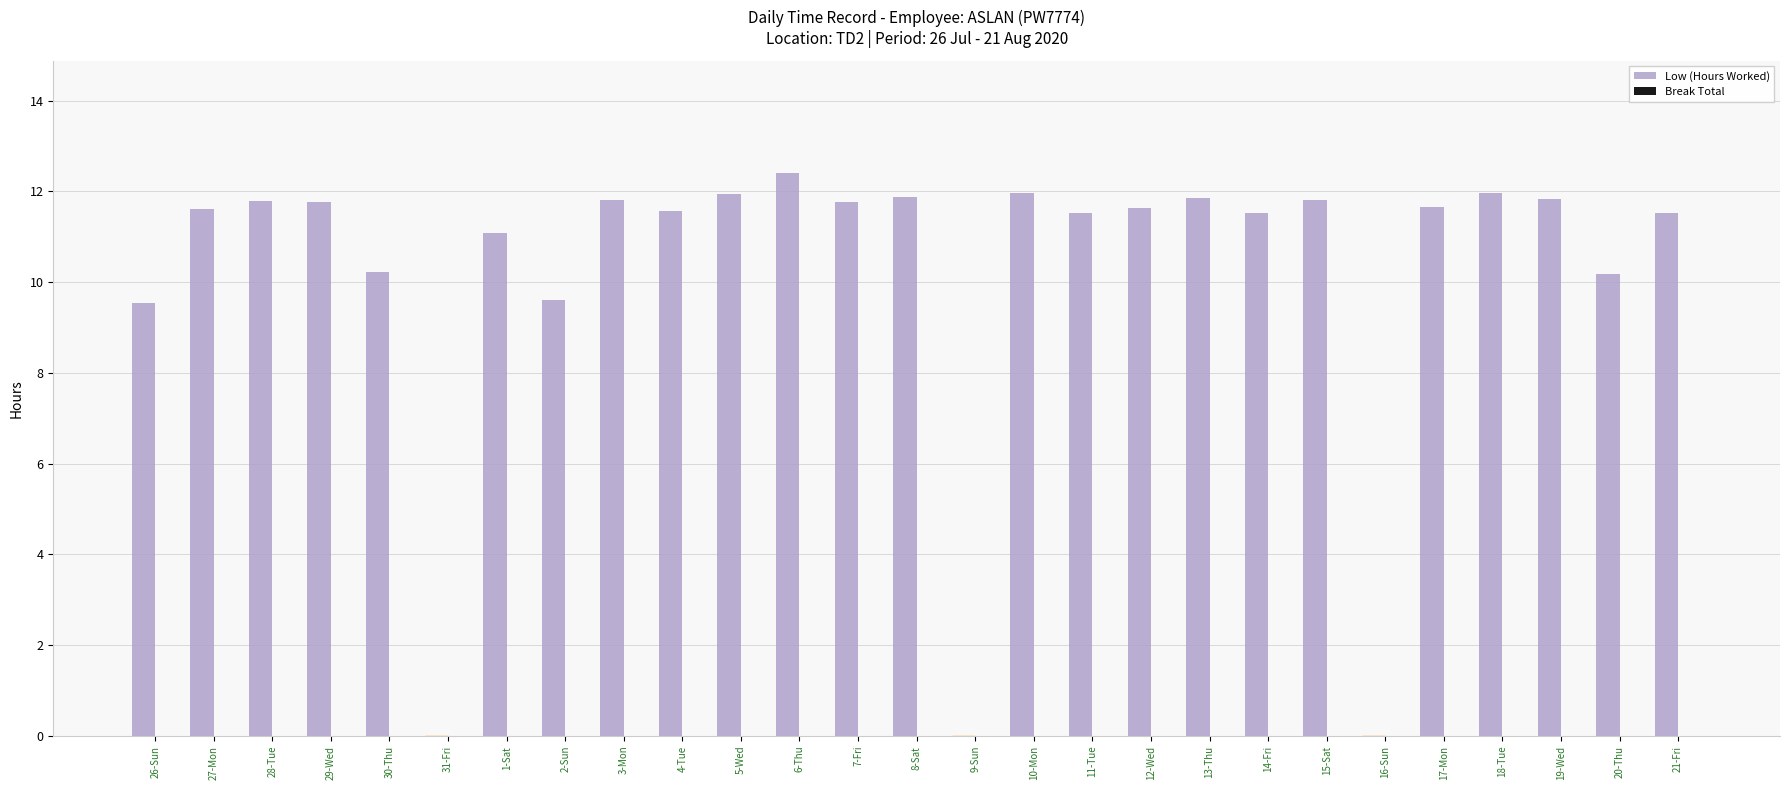

Are the bars horizontal?

No